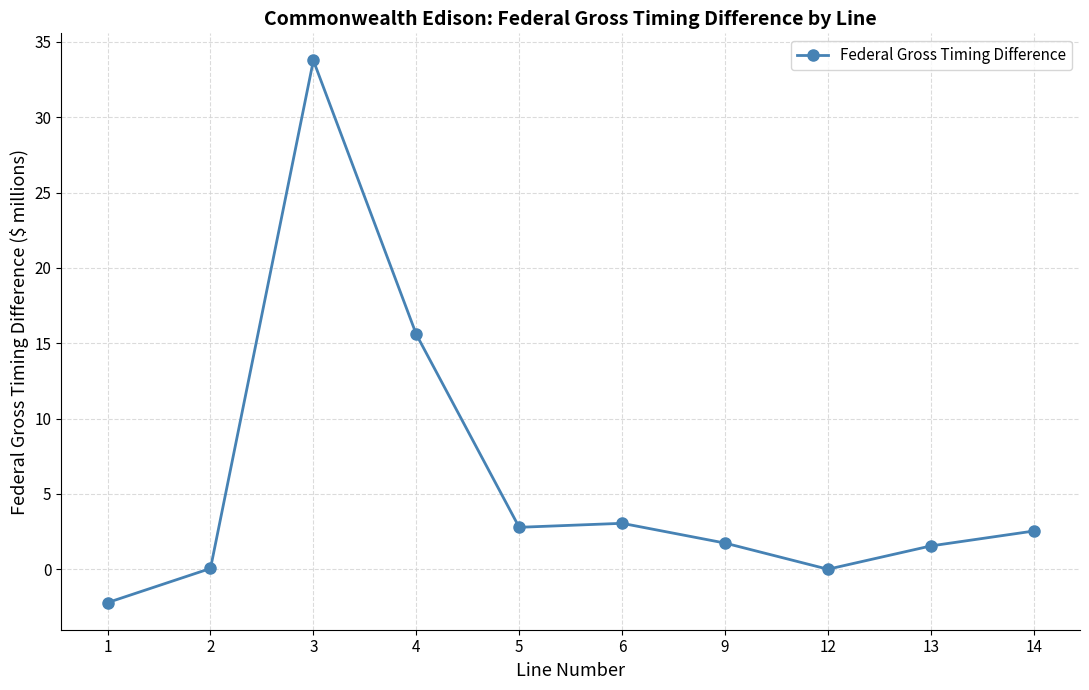

What is the value of the 3rd point from the left?

33.8